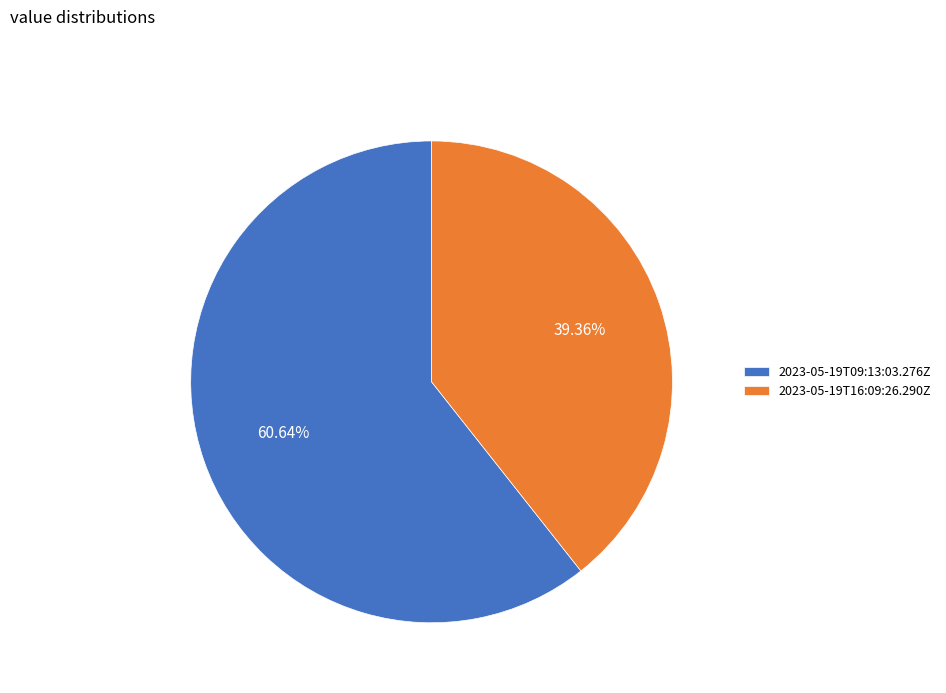

Rank the categories by value from lowest to highest.

2023-05-19T16:09:26.290Z, 2023-05-19T09:13:03.276Z